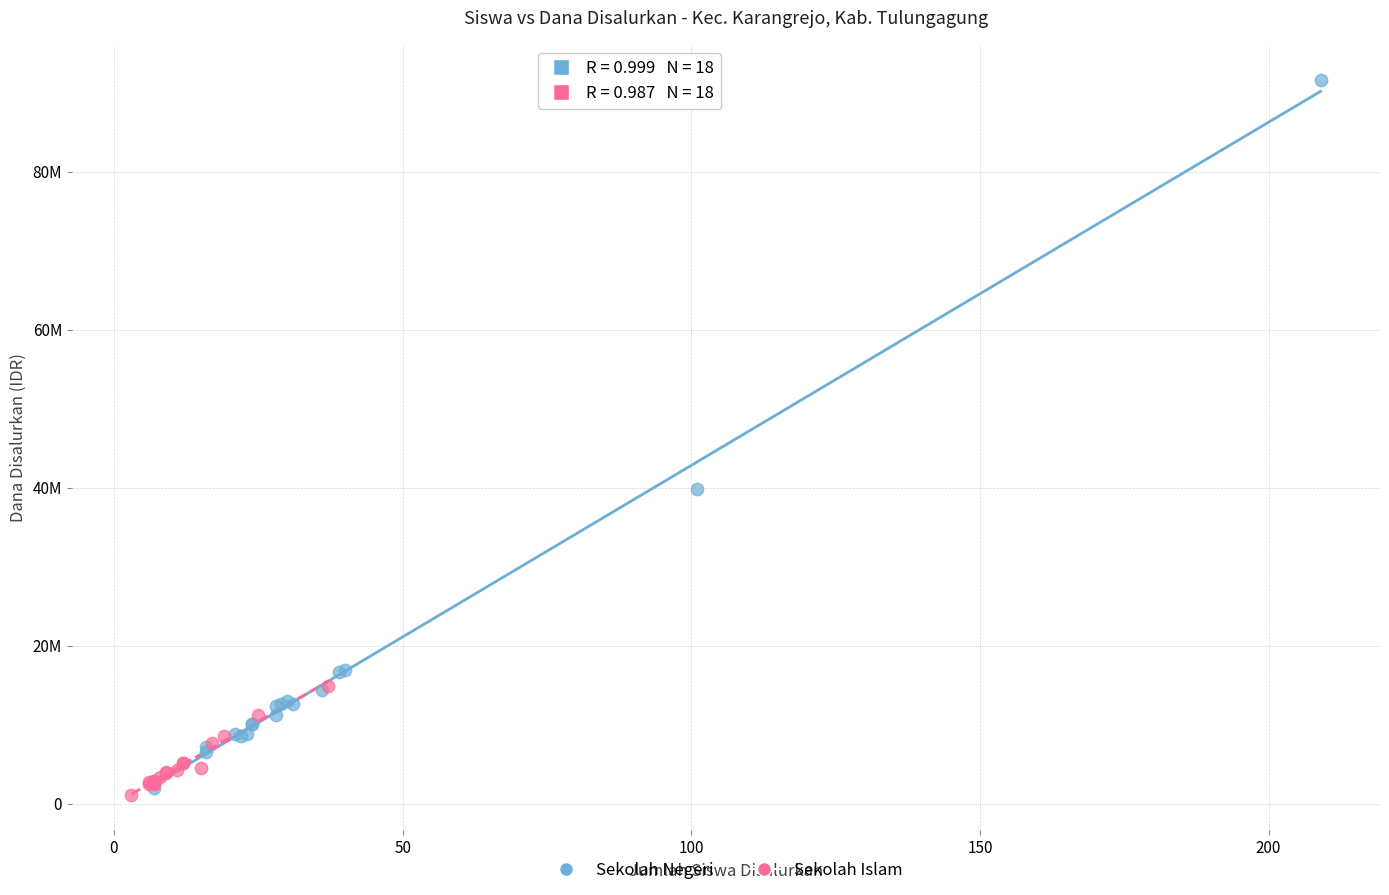

Which series has the widest spread of Y values?

Sekolah Negeri